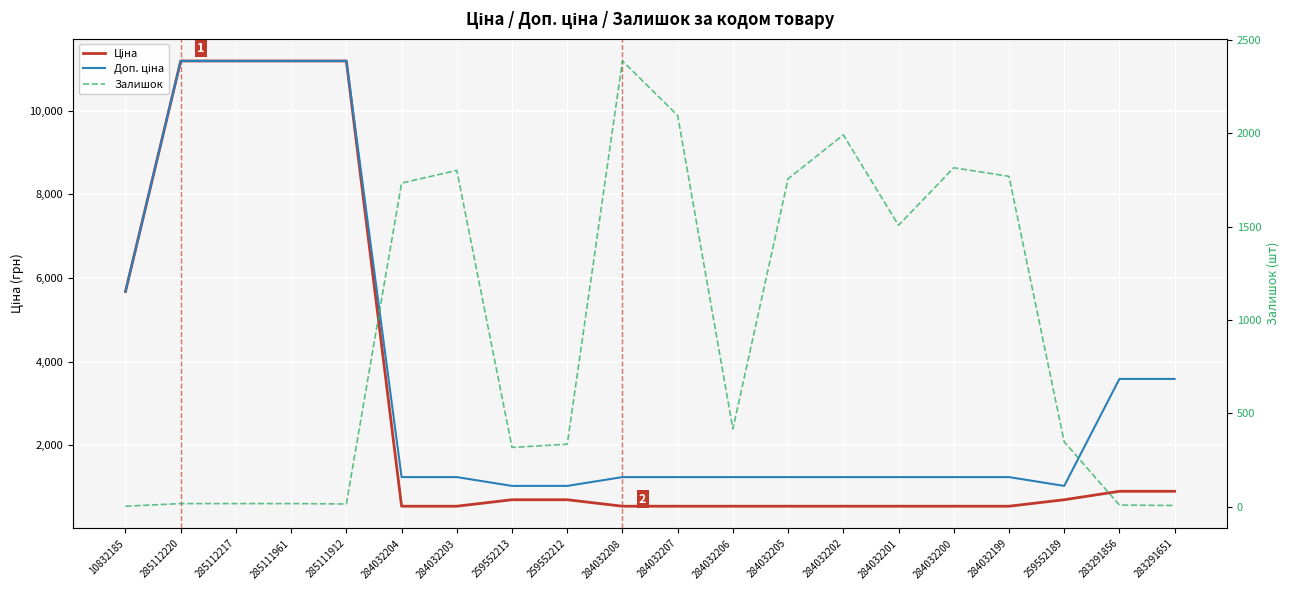

How many lines are shown in the chart?

3